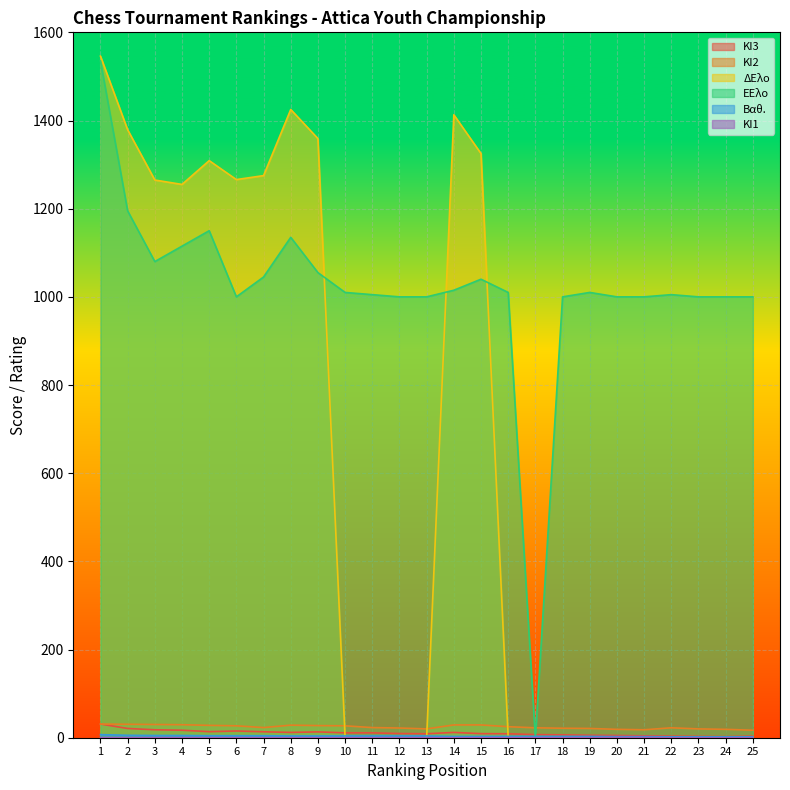

Reading left to right, transcribe all the data shown in this chart.

ΚΙ3: 1=31.0	2=21.0	3=18.0	4=17.0	5=13.8	6=15.2	7=13.5	8=12.0	9=13.2	10=11.0	11=11.0	12=9.5	13=9.0	14=12.0	15=9.2	16=9.0	17=7.0	18=6.5	19=5.5	20=5.0	21=4.2	22=3.5	23=3.0	24=2.5	25=3.5
ΚΙ2: 1=31.0	2=30.5	3=30.0	4=29.5	5=28.0	6=27.0	7=23.0	8=28.5	9=27.5	10=27.0	11=23.0	12=22.0	13=20.0	14=29.0	15=29.0	16=25.0	17=22.5	18=21.5	19=21.0	20=19.0	21=18.0	22=22.5	23=20.0	24=19.0	25=17.0
ΔΕλο: 1=1546.0	2=1379.0	3=1265.0	4=1255.0	5=1309.0	6=1266.0	7=1275.0	8=1425.0	9=1359.0	10=0.0	11=0.0	12=0.0	13=0.0	14=1413.0	15=1325.0	16=0.0	17=0.0	18=0.0	19=0.0	20=0.0	21=0.0	22=0.0	23=0.0	24=0.0	25=0.0
ΕΕλο: 1=1535.0	2=1195.0	3=1080.0	4=1115.0	5=1150.0	6=1000.0	7=1045.0	8=1135.0	9=1055.0	10=1010.0	11=1005.0	12=1000.0	13=1000.0	14=1015.0	15=1040.0	16=1010.0	17=0.0	18=1000.0	19=1010.0	20=1000.0	21=1000.0	22=1005.0	23=1000.0	24=1000.0	25=1000.0
Βαθ.: 1=7.0	2=5.5	3=5.0	4=5.0	5=4.5	6=4.5	7=4.5	8=4.0	9=4.0	10=4.0	11=4.0	12=4.0	13=4.0	14=3.0	15=3.0	16=3.0	17=3.0	18=3.0	19=3.0	20=2.5	21=2.5	22=2.0	23=2.0	24=2.0	25=2.0
ΚΙ1: 1=0.0	2=0.0	3=0.0	4=0.0	5=0.0	6=0.0	7=0.0	8=0.0	9=0.0	10=0.0	11=0.0	12=0.0	13=0.0	14=0.0	15=0.0	16=0.0	17=0.0	18=0.0	19=0.0	20=0.5	21=0.5	22=0.0	23=0.0	24=0.0	25=0.0